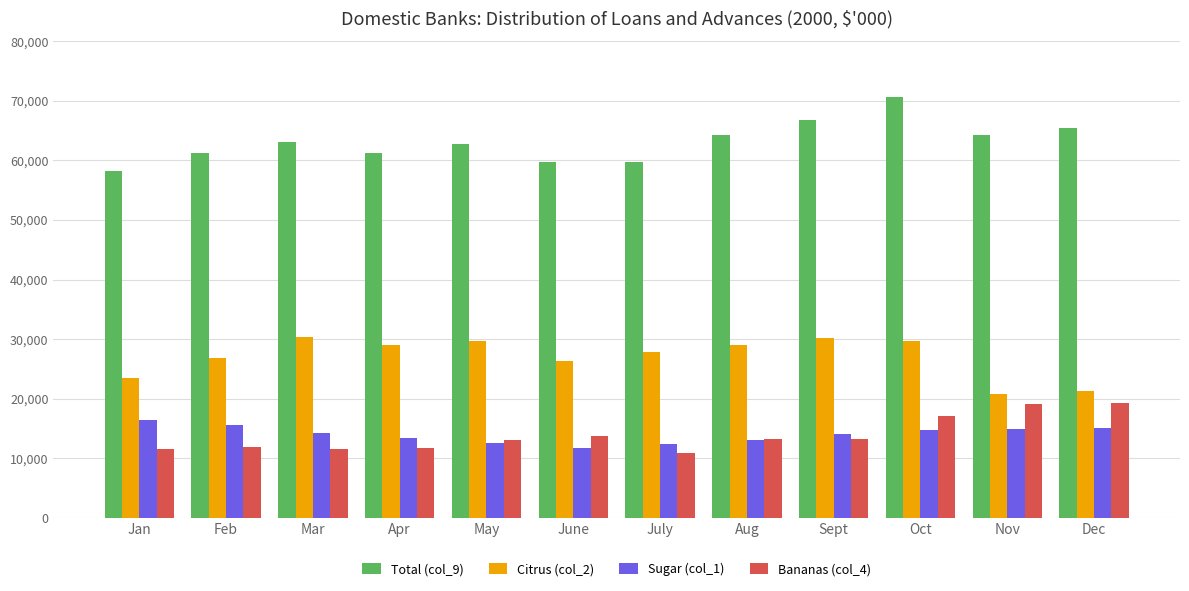

What is the difference between the maximum and minimum values in the Sugar (col_1) series?

4607